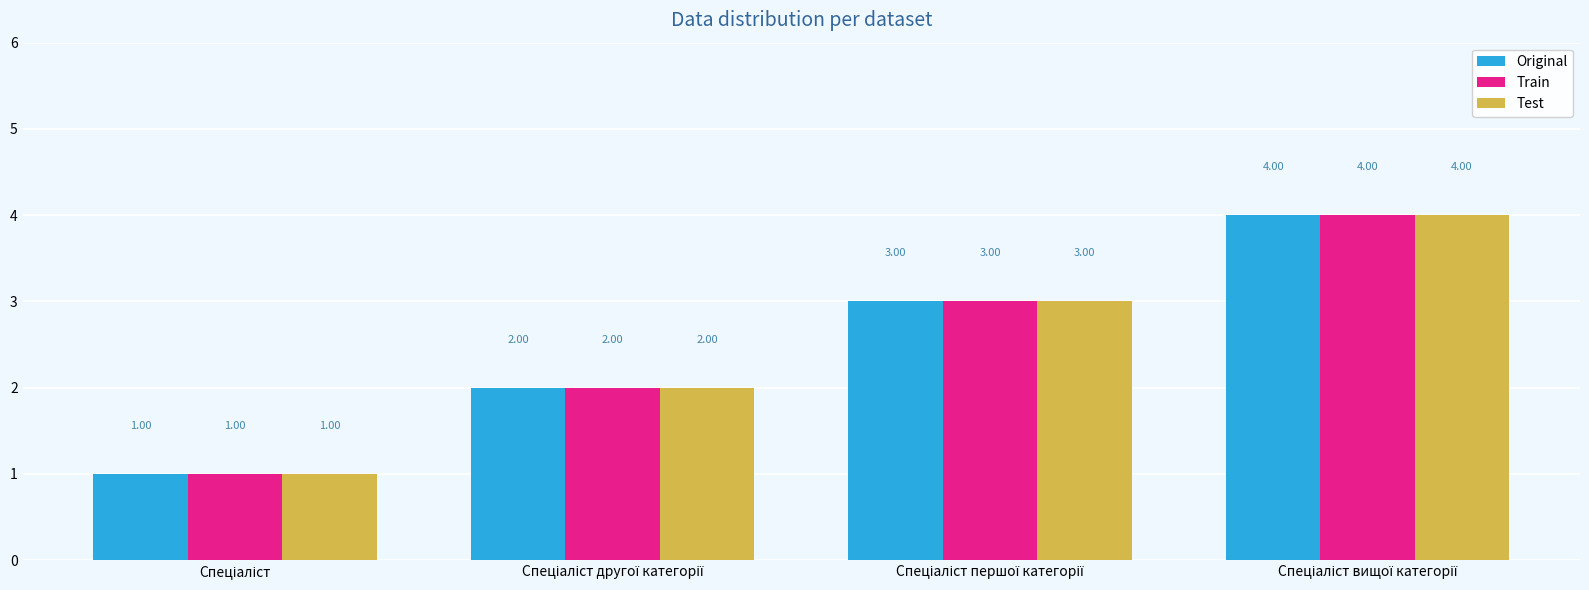

Does the chart contain stacked bars?

No